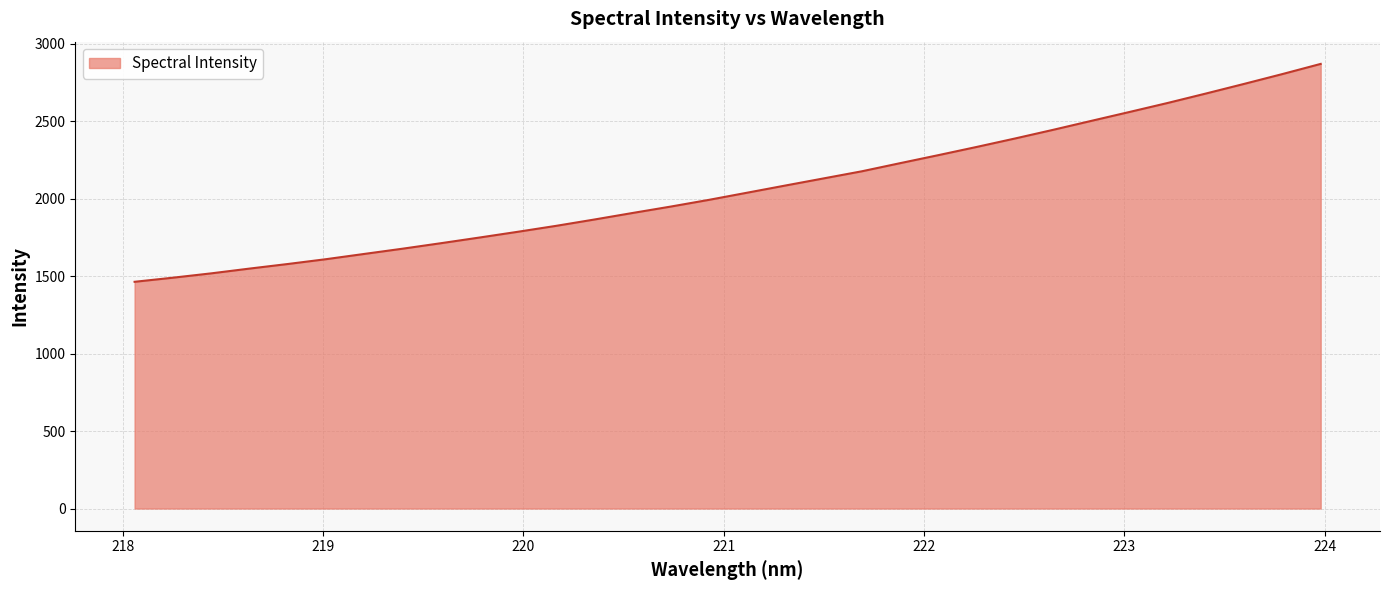

What is the smallest value displayed?

1463.3